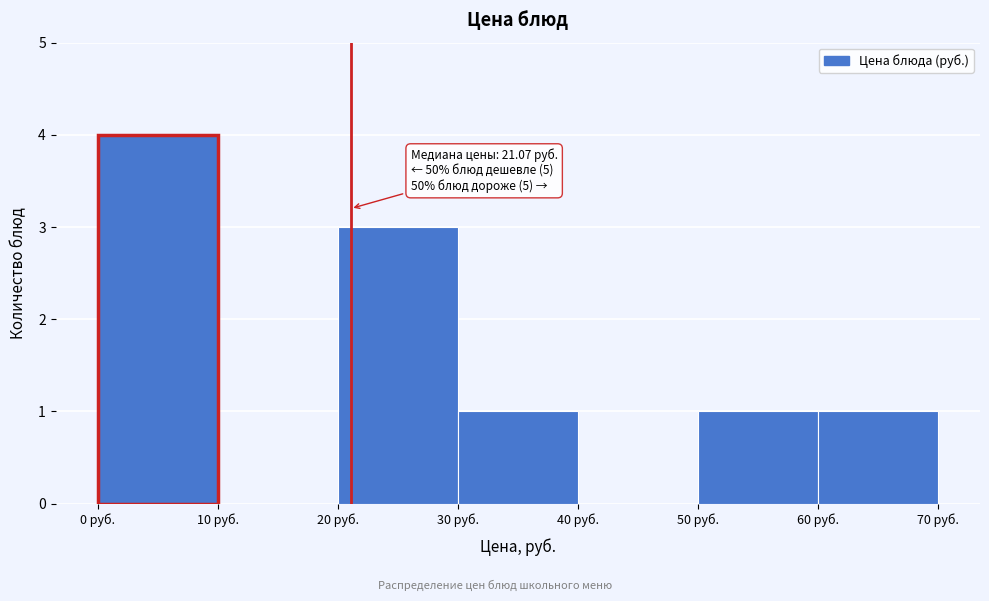

Which range on the x-axis has the tallest bar?

0 to 10